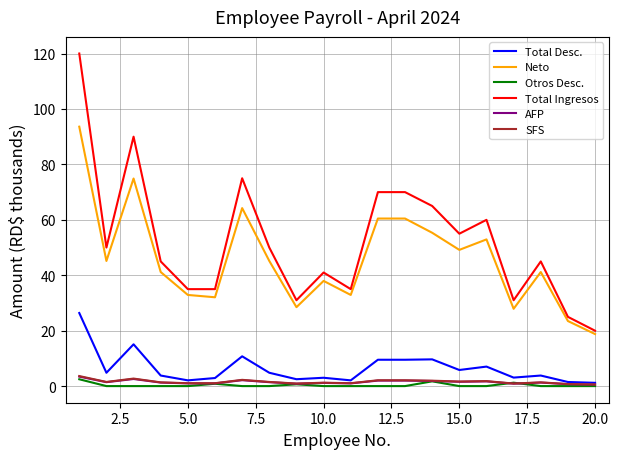

Which series has the widest spread of values?

Total Ingresos